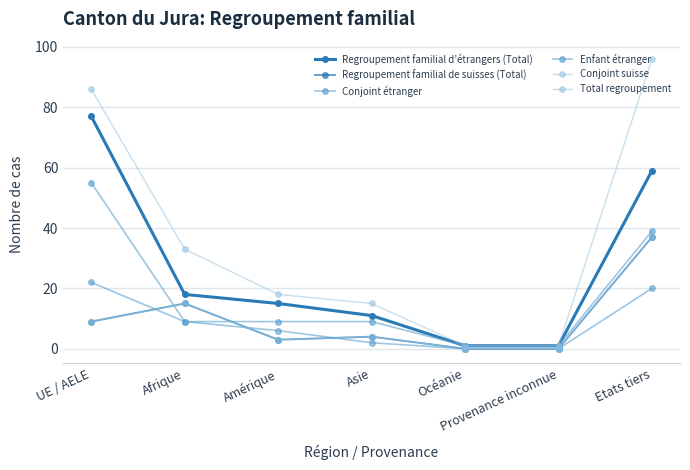

What is the difference between the highest and lowest values at Provenance inconnue?

1